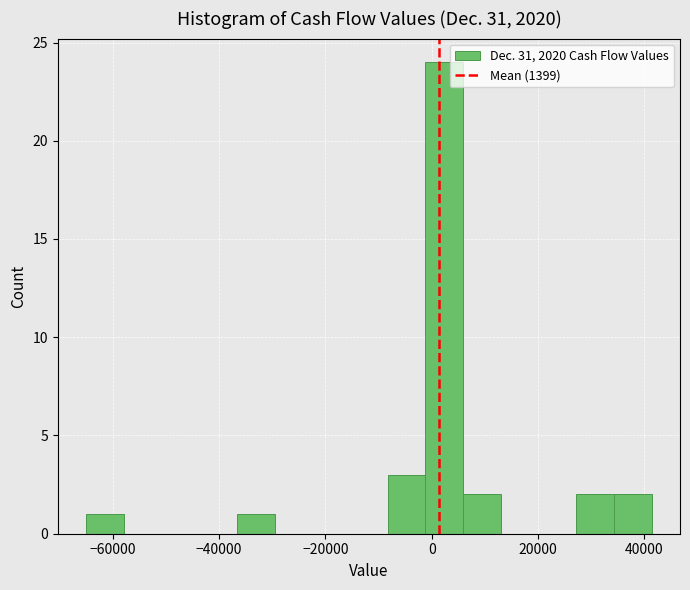

Around what value on the x-axis is the tallest bar? Give the approximate position of its centre, as read against the axis.

2000